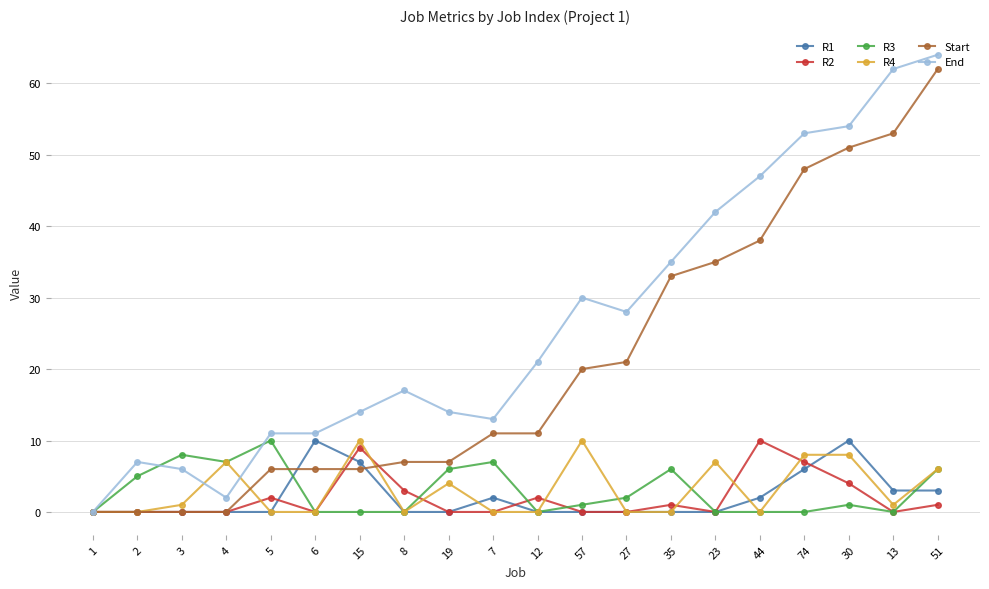

At which label is R3 closest to 5?

2